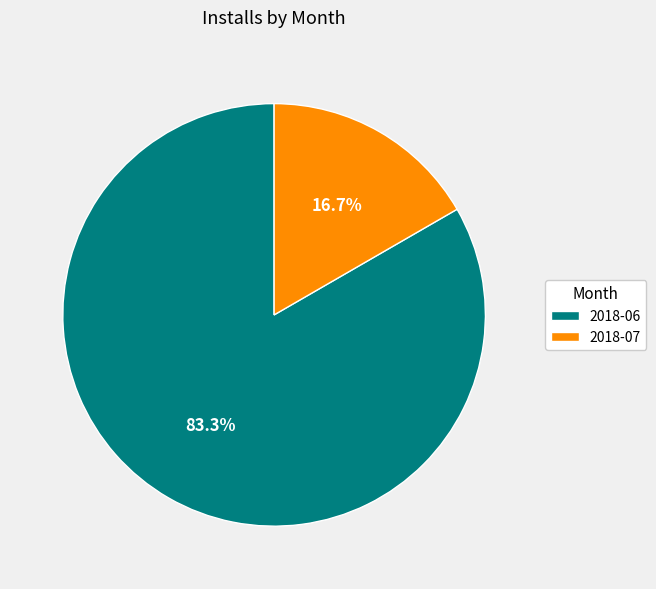

Rank the categories by value from lowest to highest.

2018-07, 2018-06